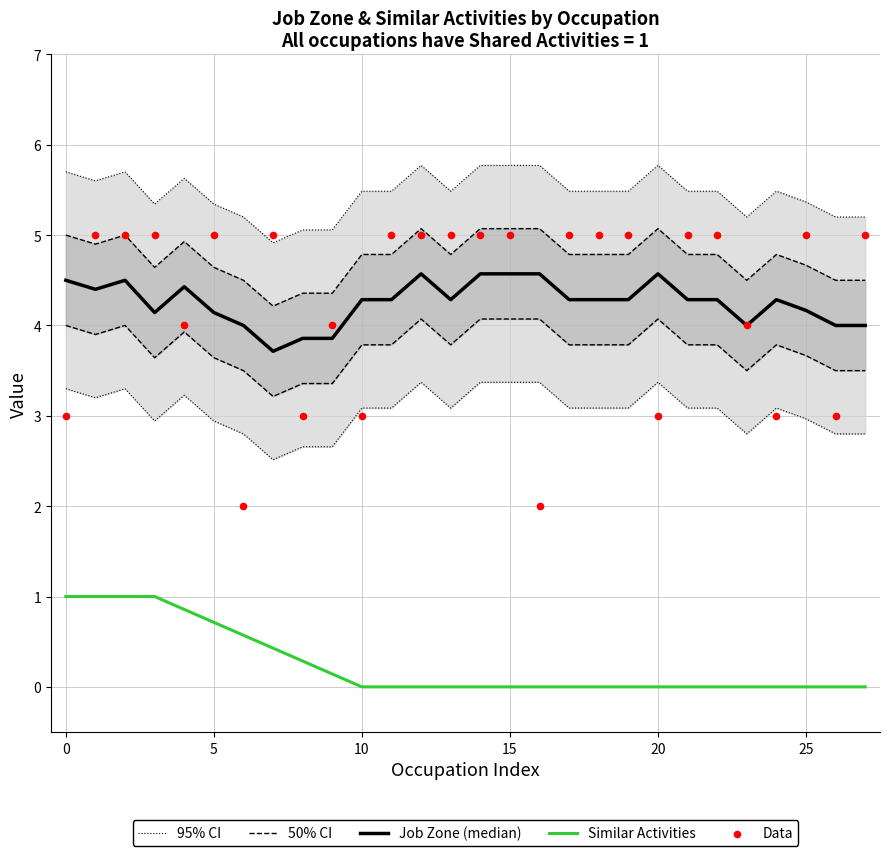

What are all the series names shown in the legend?

95% CI, 50% CI, Job Zone (median), Similar Activities, Data